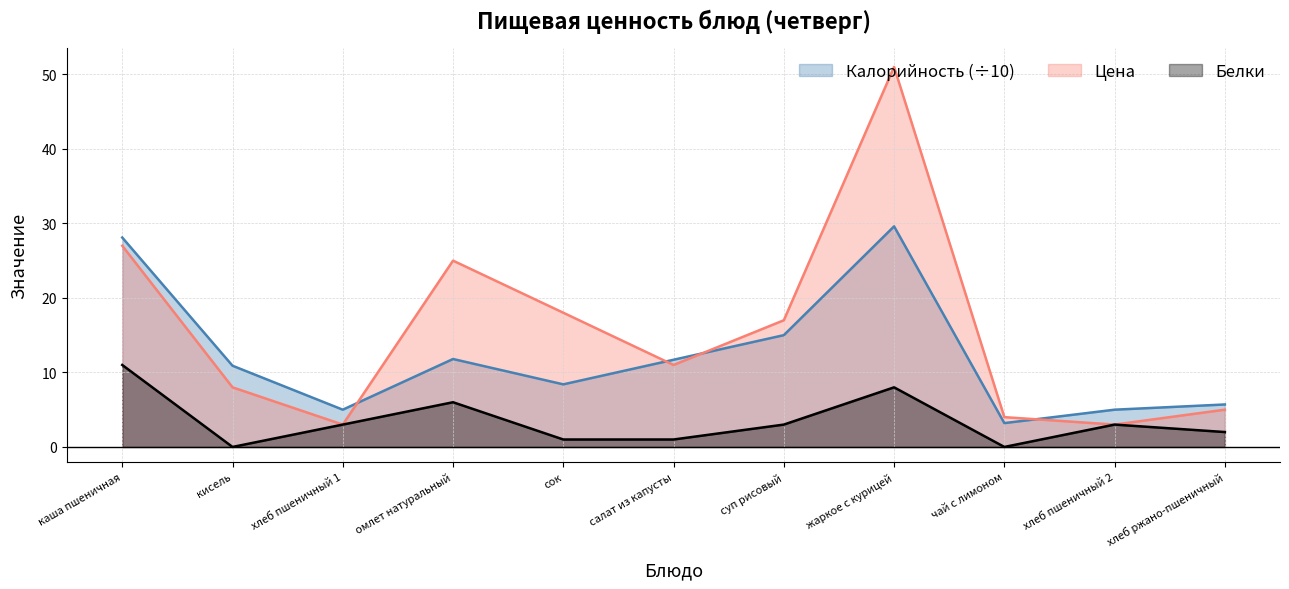

What is the approximate value of Калорийность at омлет натуральный?

11.8